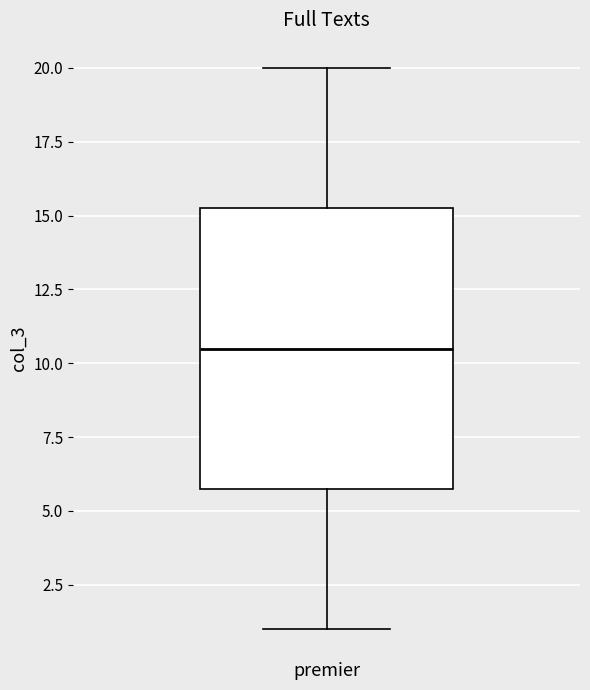

Where is the lower edge of the box for premier on the y-axis? The values are not printed on the chart, so give them approximately, as read against the axis.

6.0